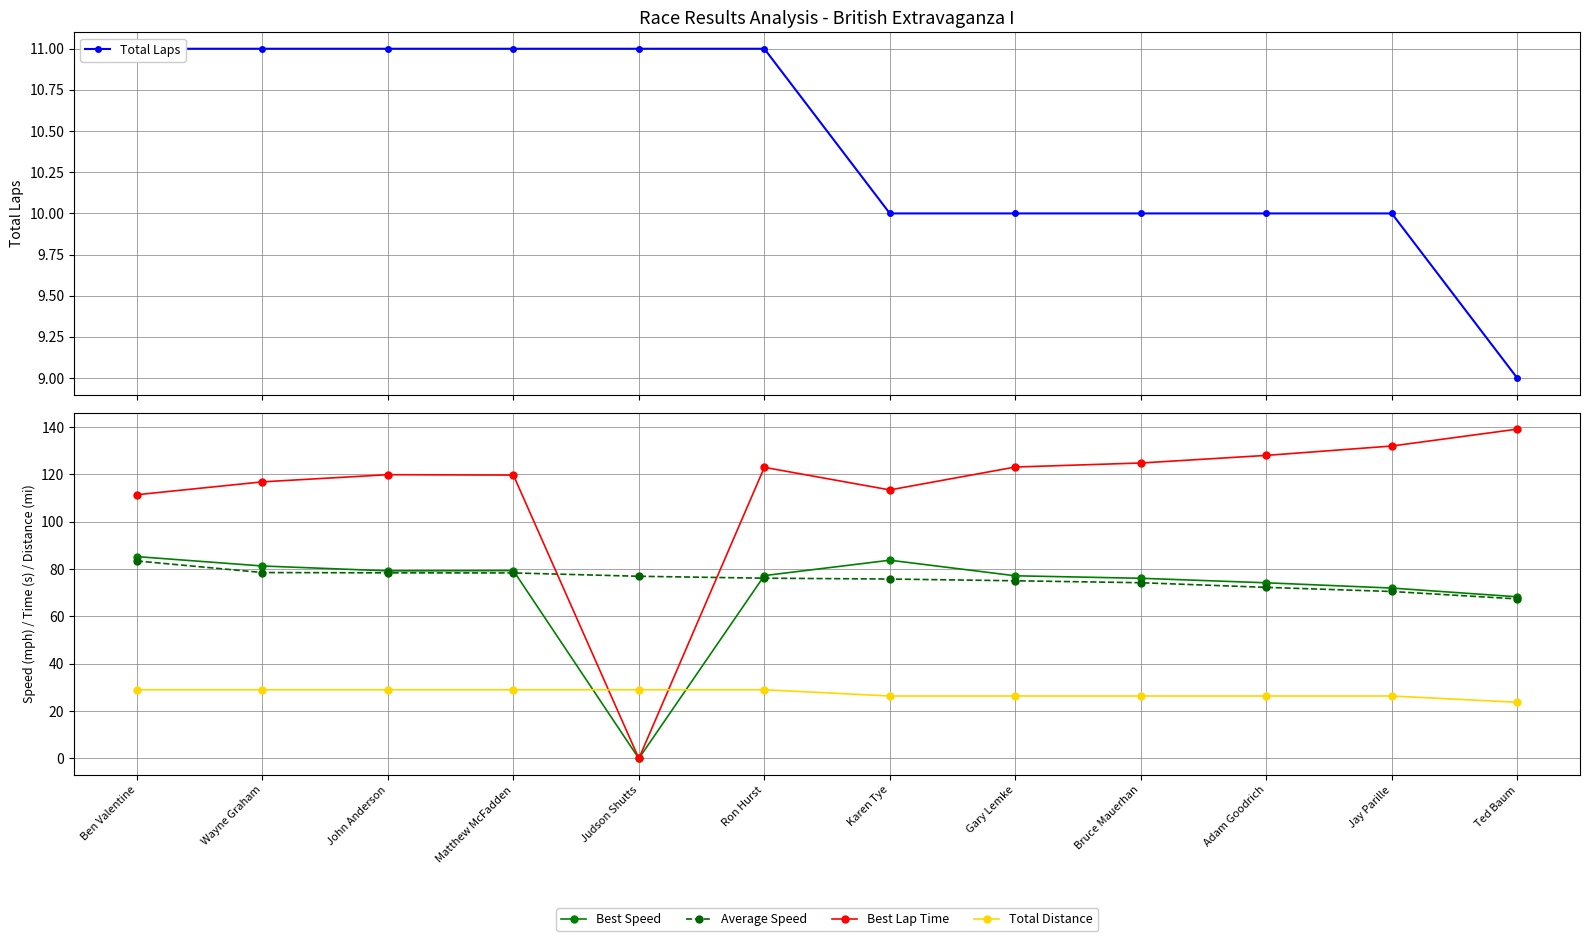

Reading left to right, transcribe all the data shown in this chart.

Total Laps: Ben Valentine=11.0	Wayne Graham=11.0	John Anderson=11.0	Matthew McFadden=11.0	Judson Shutts=11.0	Ron Hurst=11.0	Karen Tye=10.0	Gary Lemke=10.0	Bruce Mauerhan=10.0	Adam Goodrich=10.0	Jay Parille=10.0	Ted Baum=9.0
Best Speed: Ben Valentine=85.3	Wayne Graham=81.3	John Anderson=79.3	Matthew McFadden=79.4	Judson Shutts=0.0	Ron Hurst=77.3	Karen Tye=83.8	Gary Lemke=77.2	Bruce Mauerhan=76.1	Adam Goodrich=74.2	Jay Parille=72.0	Ted Baum=68.3
Average Speed: Ben Valentine=83.5	Wayne Graham=78.6	John Anderson=78.4	Matthew McFadden=78.4	Judson Shutts=77.0	Ron Hurst=76.2	Karen Tye=75.8	Gary Lemke=75.1	Bruce Mauerhan=74.3	Adam Goodrich=72.3	Jay Parille=70.5	Ted Baum=67.4
Best Lap Time: Ben Valentine=111.4	Wayne Graham=116.9	John Anderson=119.9	Matthew McFadden=119.7	Judson Shutts=0.0	Ron Hurst=123.0	Karen Tye=113.5	Gary Lemke=123.1	Bruce Mauerhan=124.8	Adam Goodrich=128.0	Jay Parille=132.0	Ted Baum=139.1
Total Distance: Ben Valentine=29.0	Wayne Graham=29.0	John Anderson=29.0	Matthew McFadden=29.0	Judson Shutts=29.0	Ron Hurst=29.0	Karen Tye=26.4	Gary Lemke=26.4	Bruce Mauerhan=26.4	Adam Goodrich=26.4	Jay Parille=26.4	Ted Baum=23.8